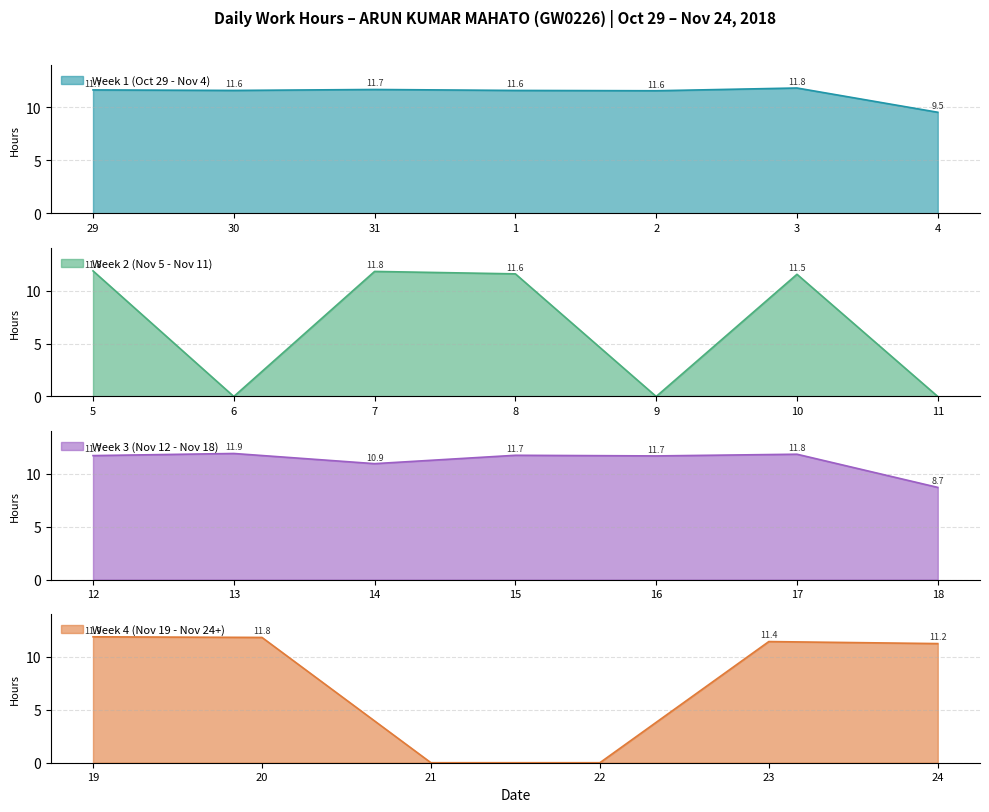

Rank the categories by value from highest to lowest.

13, 19, 5, 3, 17, 20, 7, 15, 12, 31, 16, 29, 30, 1, 2, 8, 10, 23, 24, 14, 4, 18, 6, 9, 11, 21, 22